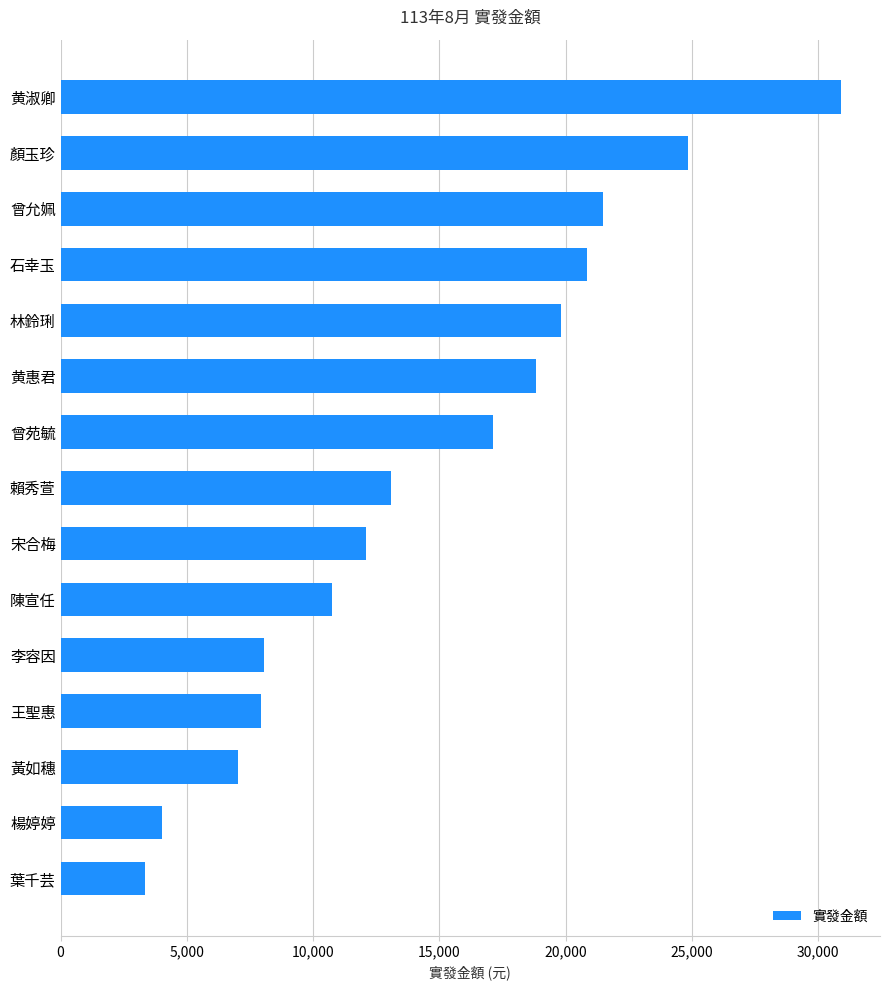

What is the average value?

14685